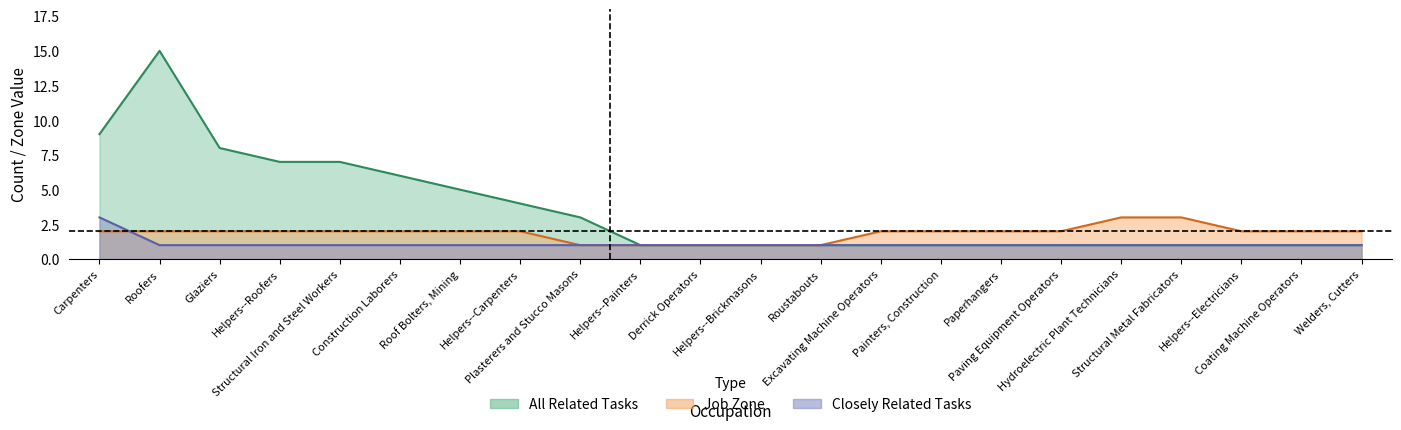

Which series changed the most between Structural Iron and Steel Workers and Helpers--Carpenters?

All Related Tasks